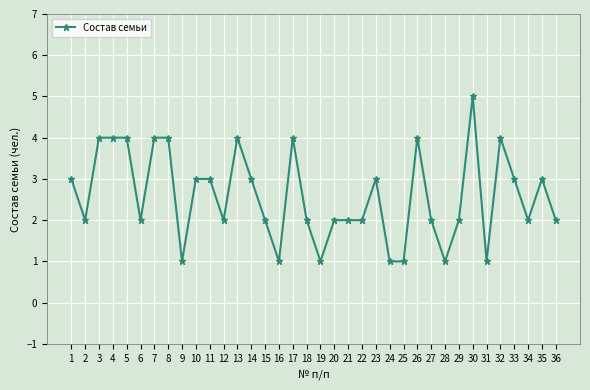

Which category has the highest value across all series?

30